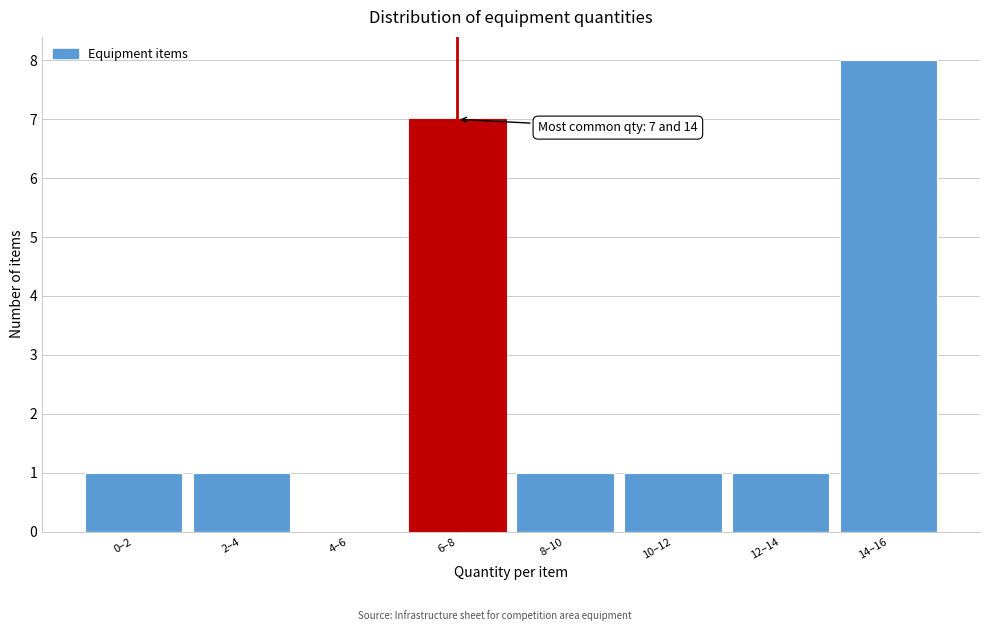

Reading left to right, transcribe all the data shown in this chart.

0–2=1	2–4=1	4–6=0	6–8=7	8–10=1	10–12=1	12–14=1	14–16=8